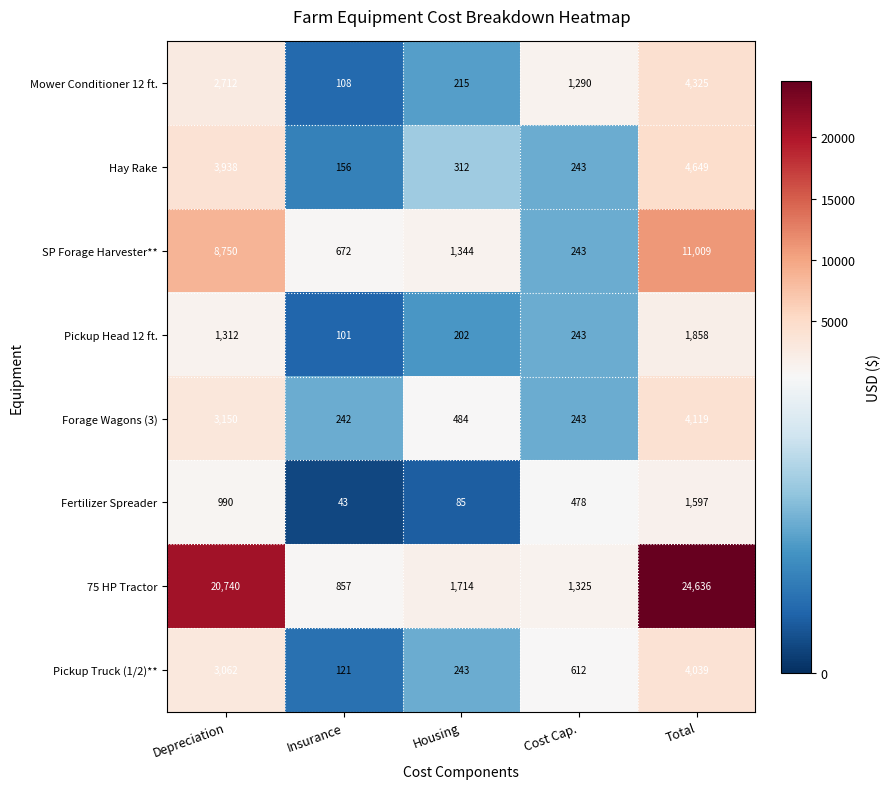

At which category does the chart reach its minimum across all series?

Insurance